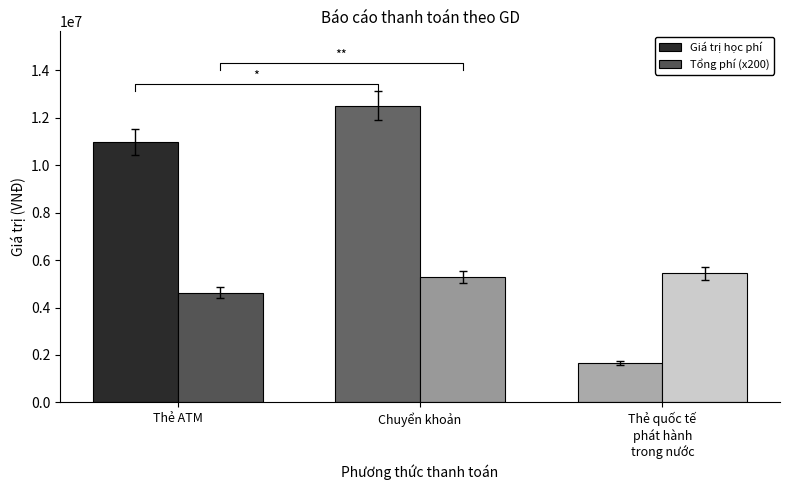

At how many categories does at least one series exceed 5522018?

2